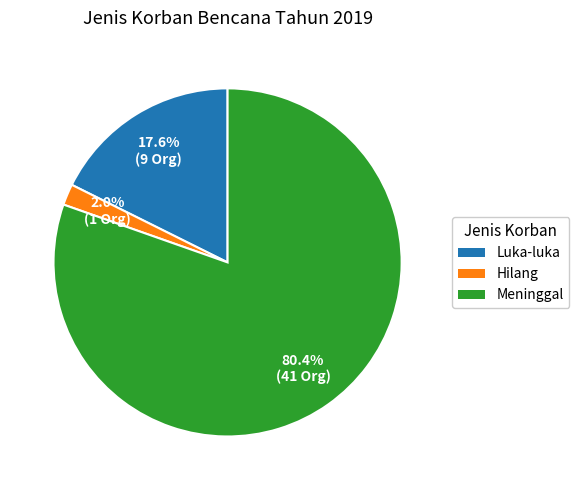

What percentage is NOT represented by Luka-luka?

82.4%